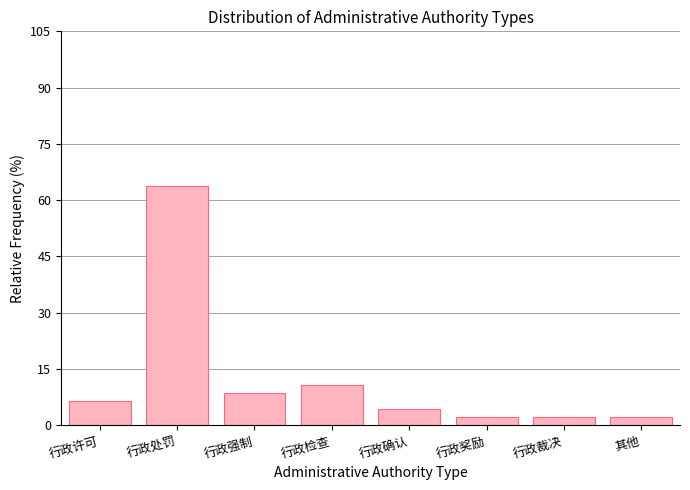

Reading left to right, extract all data points from this chart.

行政许可=6.4	行政处罚=63.8	行政强制=8.5	行政检查=10.6	行政确认=4.3	行政奖励=2.1	行政裁决=2.1	其他=2.1